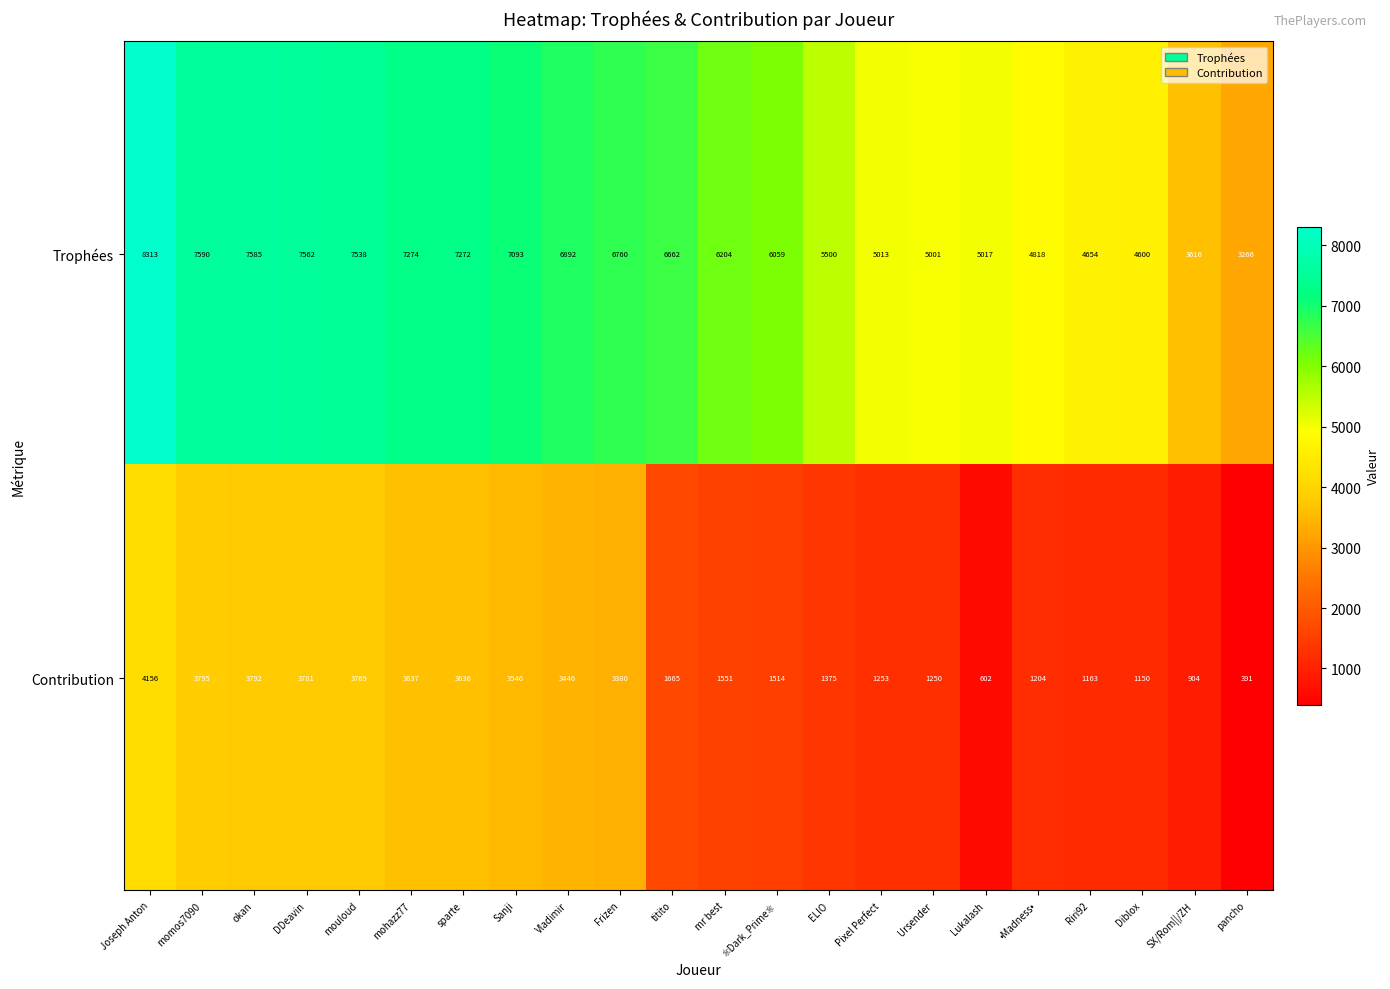

The value of Trophées at Sanji is 4529. True or false?

False